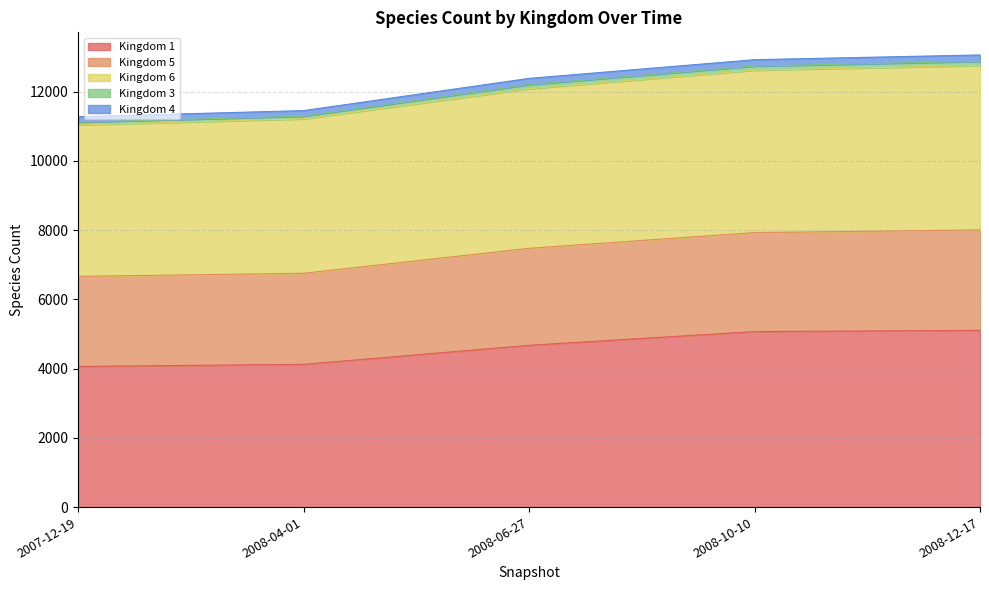

Does the chart display data point markers on the line(s)?

No